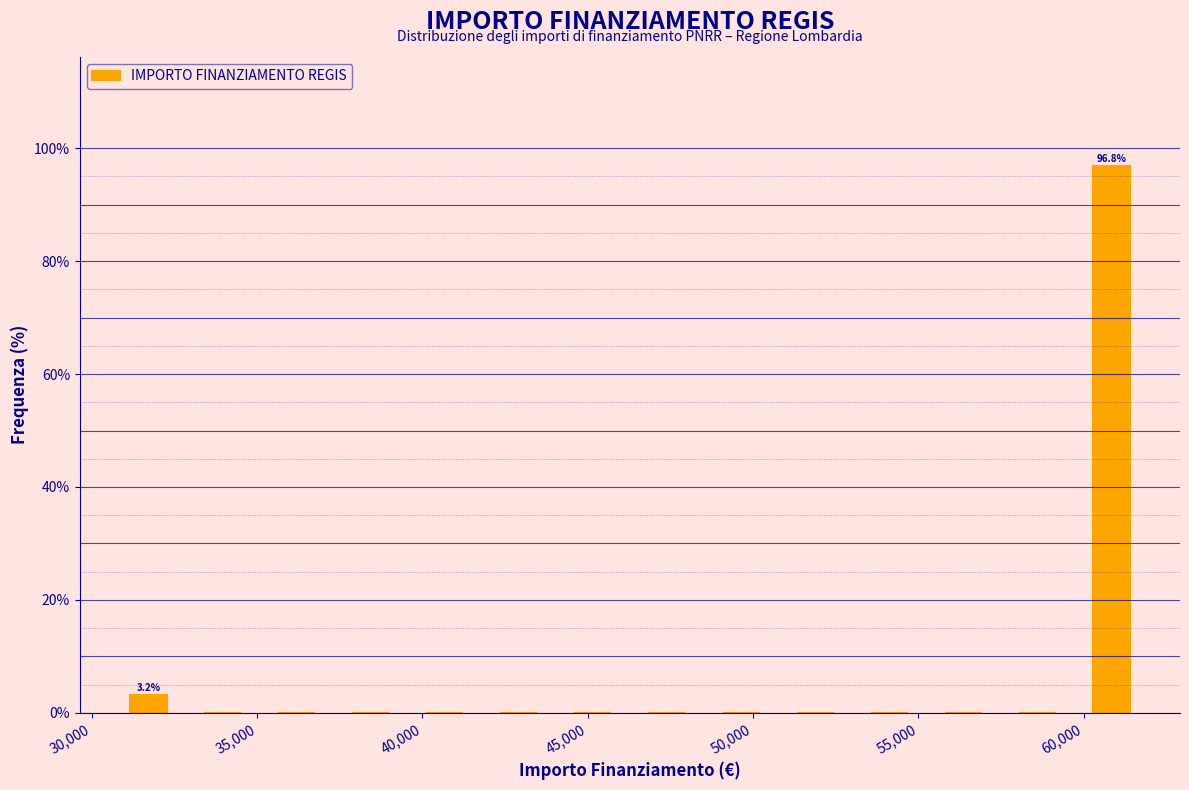

Which range on the x-axis has the tallest bar?

59500 to 62000